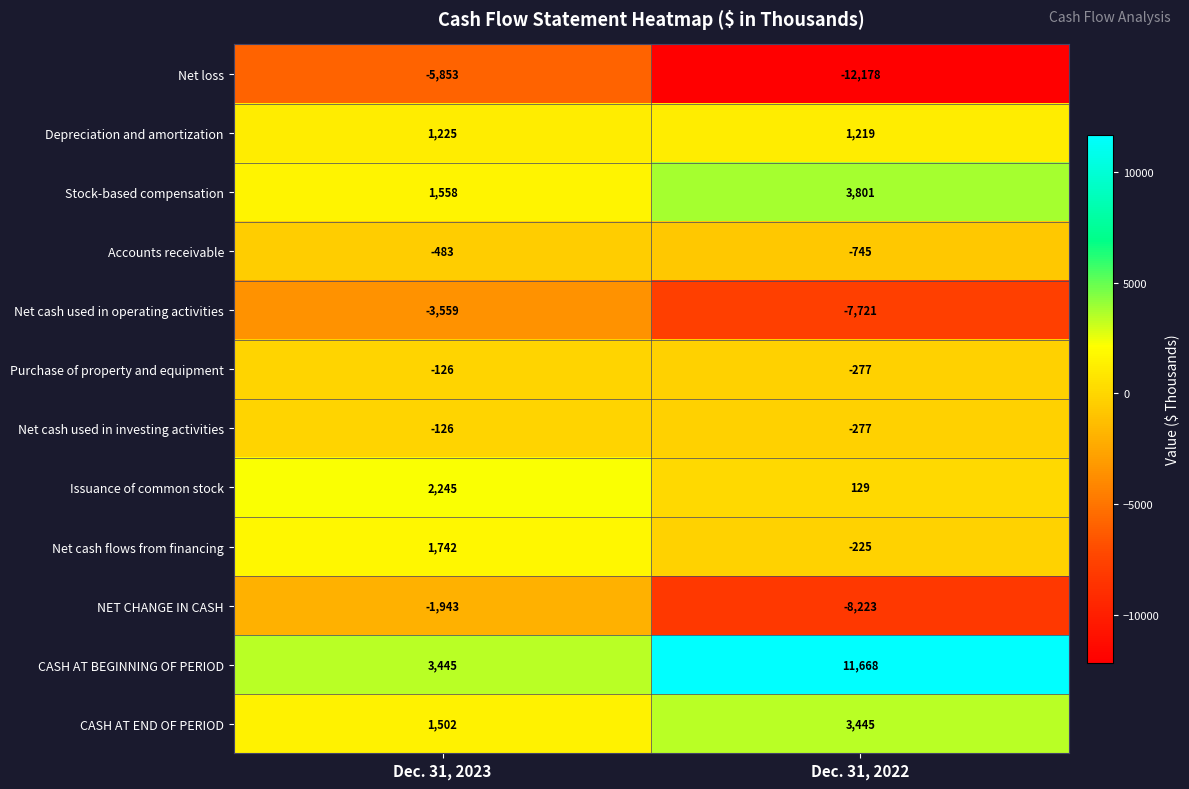

What is the minimum value for Depreciation and amortization?

1219